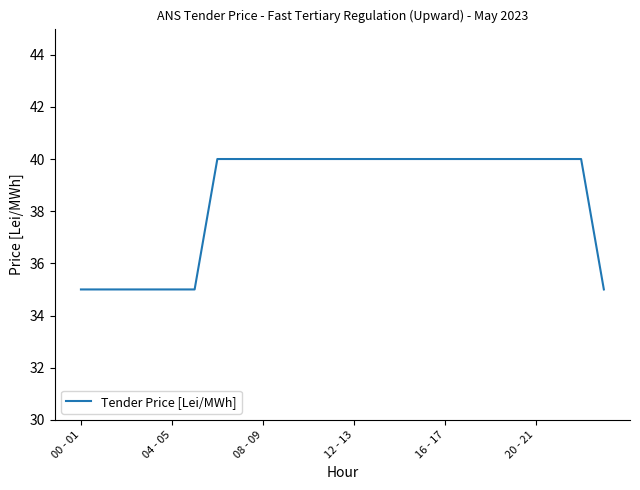

What is the smallest value displayed?

35